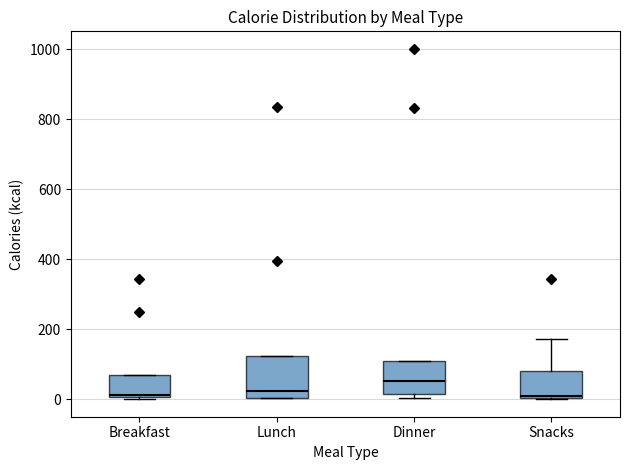

Reading left to right, read every box against the y-axis: the position of its median line, the range the box covers, and the ends of its whiskers. The values are not printed on the chart, so give them approximately, as read against the axis.

Breakfast: median 20, box 0 to 60, whiskers 0 to 60
Lunch: median 20, box 0 to 120, whiskers 0 to 120
Dinner: median 60, box 20 to 100, whiskers 0 to 100
Snacks: median 0, box 0 to 80, whiskers 0 to 180